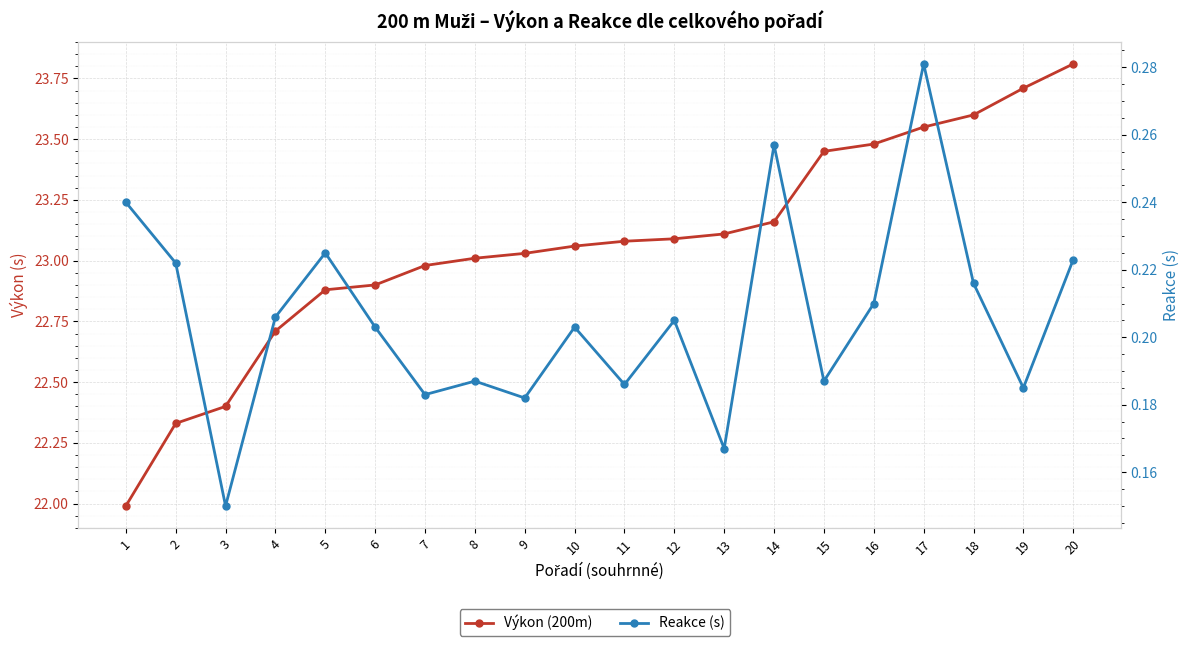

Which series changed the most between 4 and 5?

Výkon (200m)